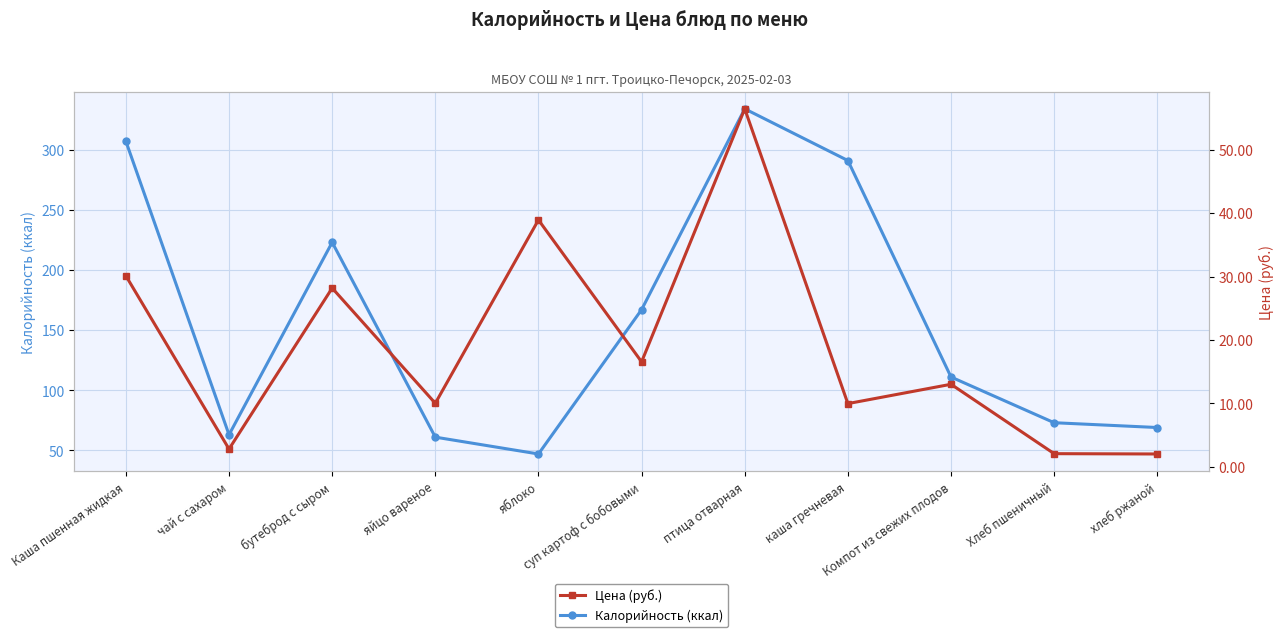

List the labels in order of Цена (руб.) value, smallest first.

хлеб ржаной, Хлеб пшеничный, чай с сахаром, каша гречневая, яйцо вареное, Компот из свежих плодов, суп картоф с бобовыми, бутеброд с сыром, Каша пшенная жидкая, яблоко, птица отварная